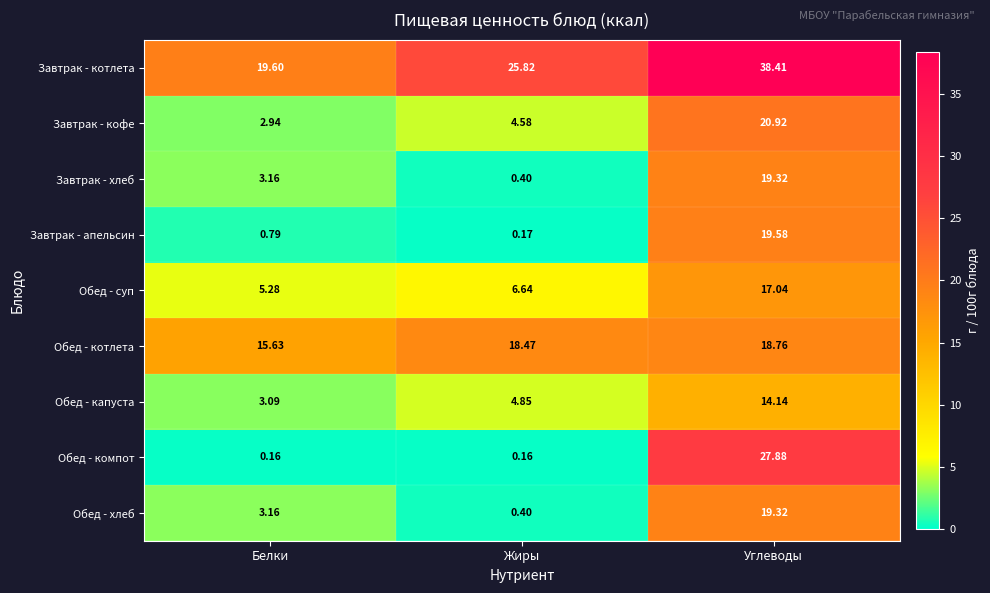

Which series has the largest total across all categories?

Завтрак - котлета